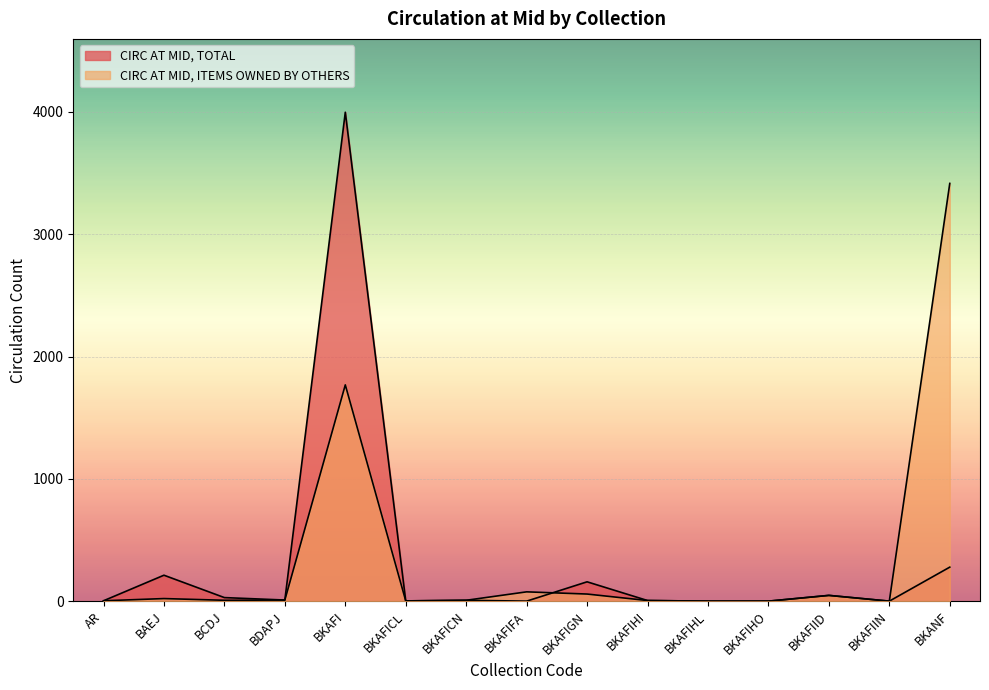

How many values in the CIRC AT MID, TOTAL series exceed 7?

7